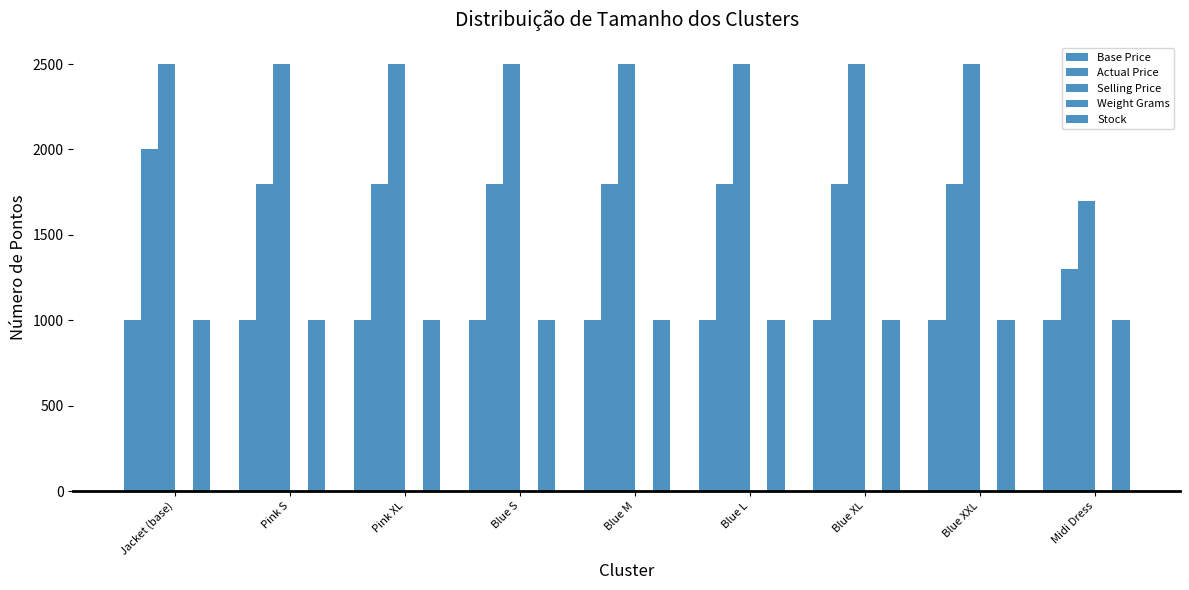

How many values in the Stock series are below 1000?

1